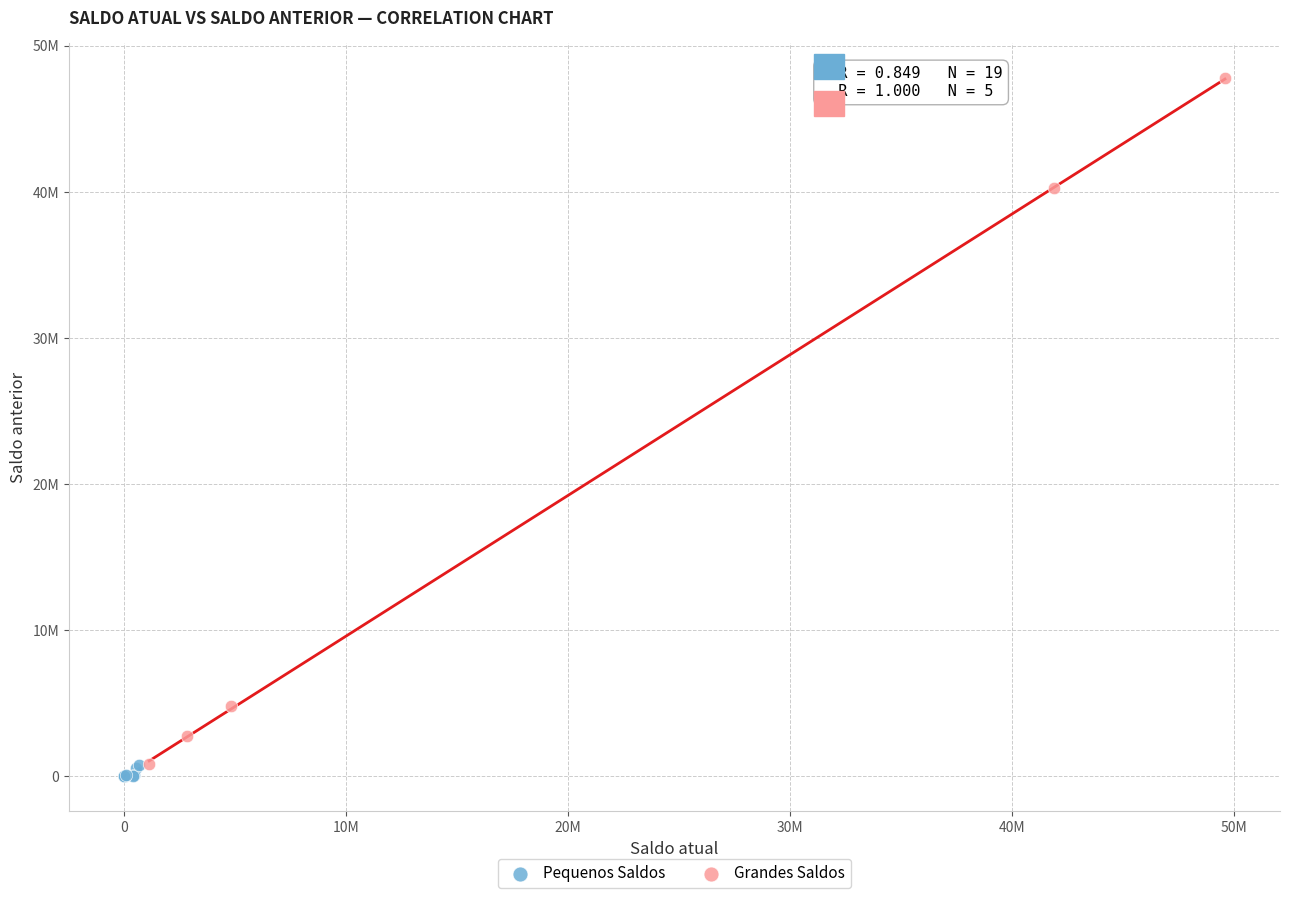

Which series has the widest spread of Y values?

Grandes Saldos